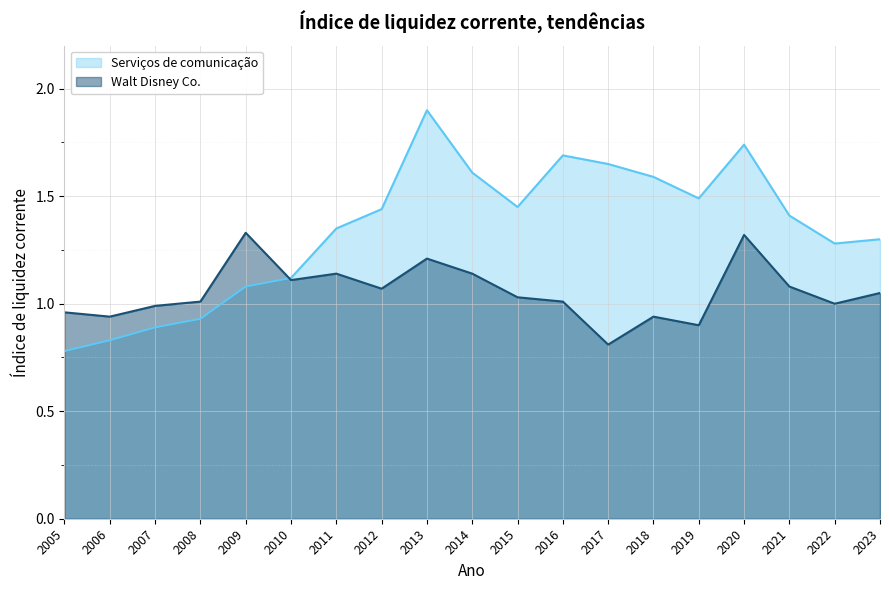

At which category is the sum across all series the highest?

2013